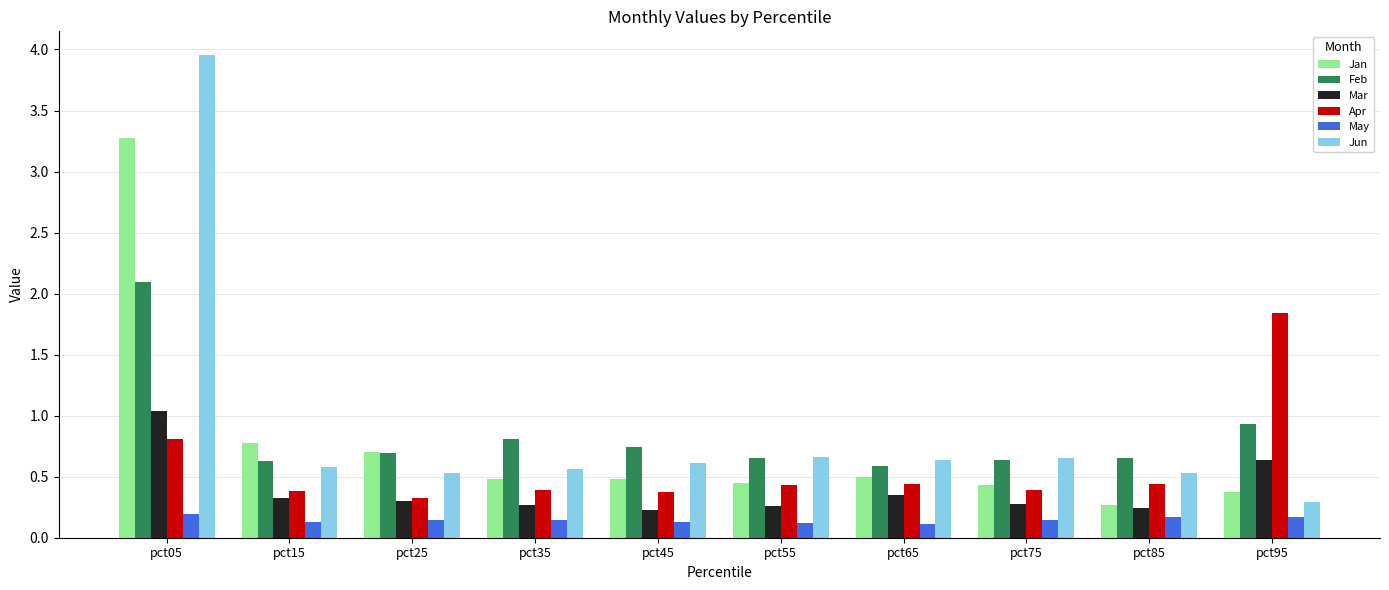

What is the difference between the highest and lowest values at pct65?

0.5